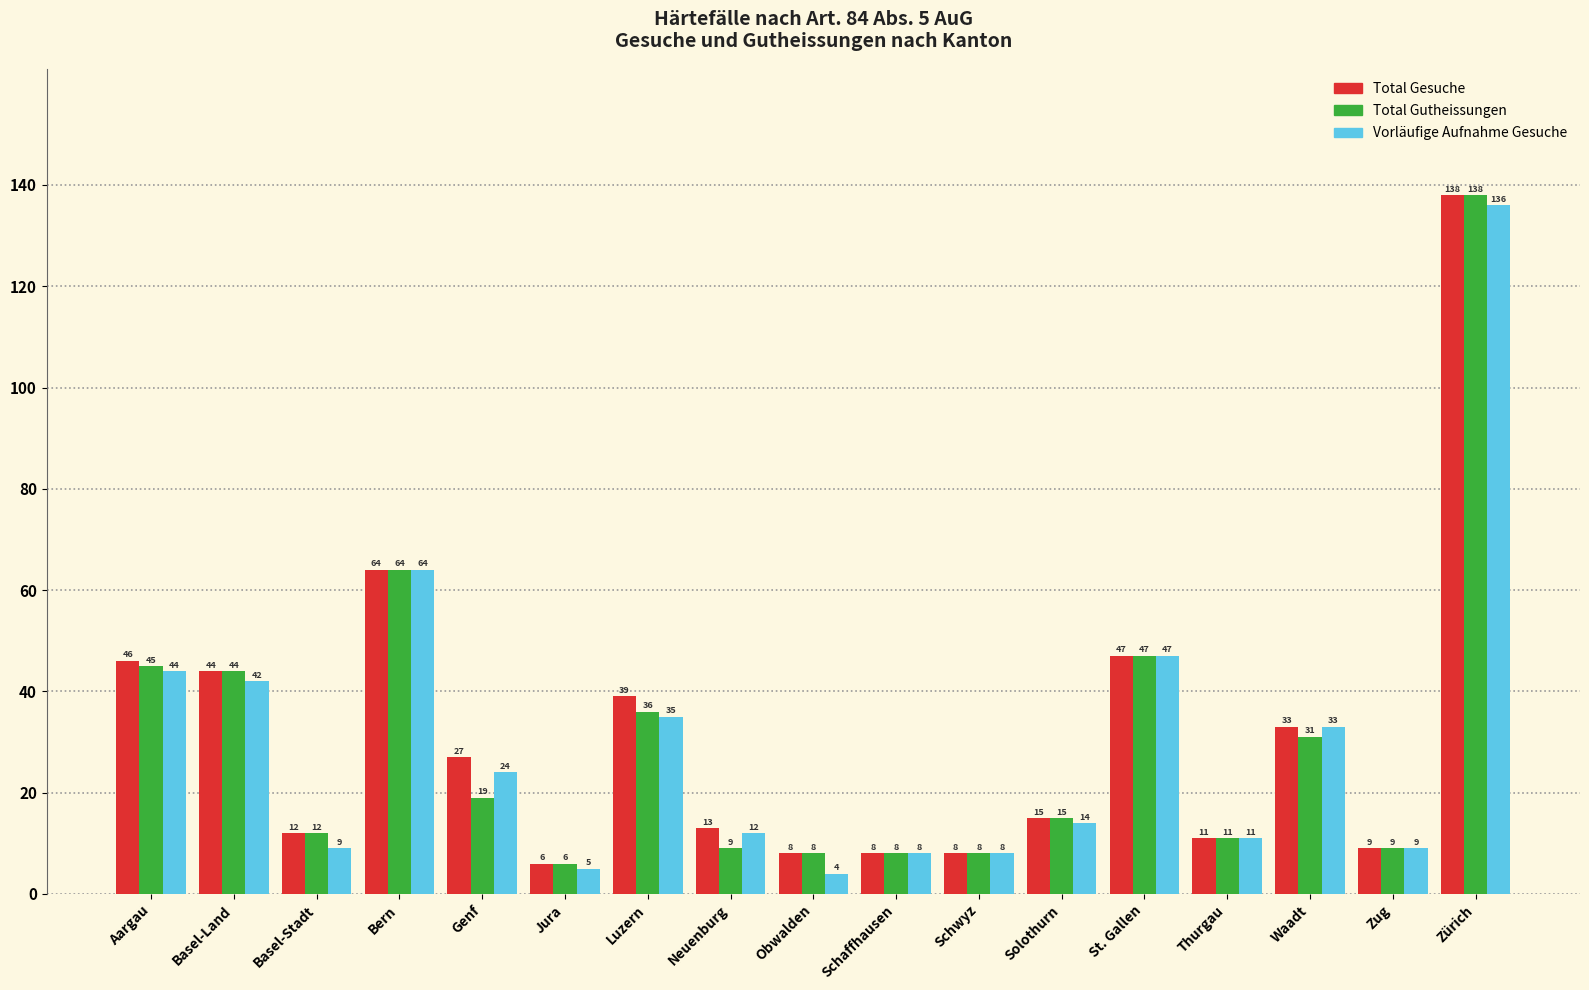

Reading right to left, list all the values displayed in this chart.

Total Gesuche: 138	9	33	11	47	15	8	8	8	13	39	6	27	64	12	44	46
Total Gutheissungen: 138	9	31	11	47	15	8	8	8	9	36	6	19	64	12	44	45
Vorläufige Aufnahme Gesuche: 136	9	33	11	47	14	8	8	4	12	35	5	24	64	9	42	44